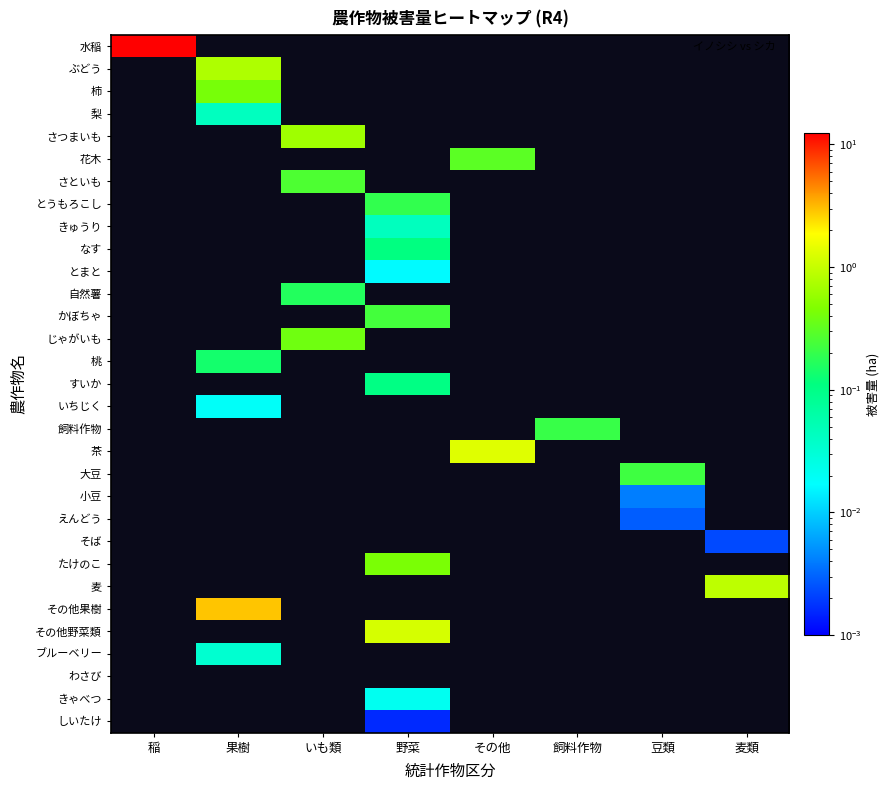

Count the number of categories in the chart.

8